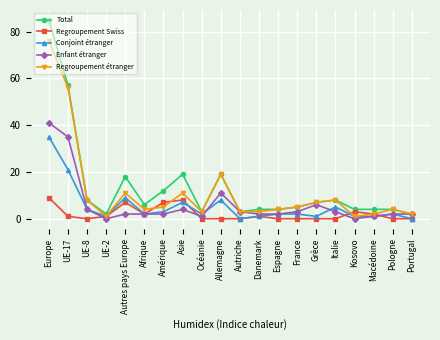

What is the difference between the maximum and minimum values in the Regroupement étranger series?

75